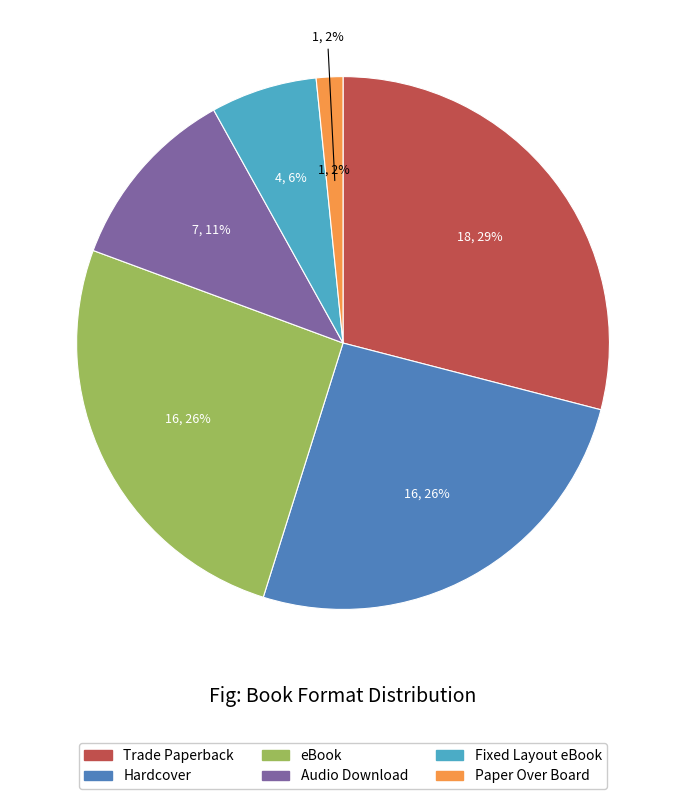

To the nearest percent, what is the difference between the largest and smallest slice percentages?

27%